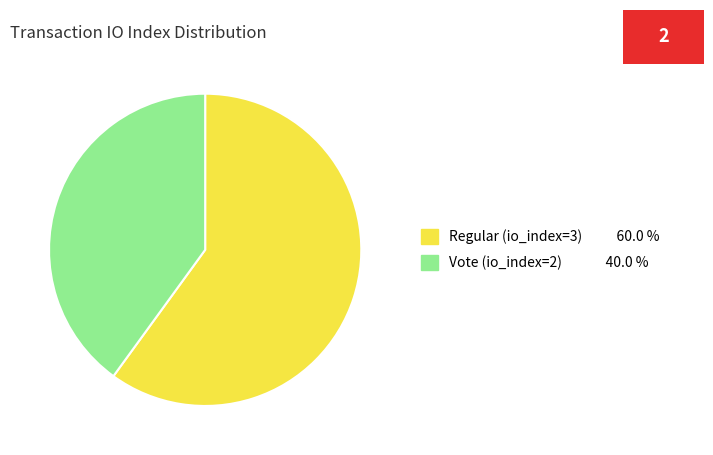

Rank the categories by value from highest to lowest.

Regular (io_index=3), Vote (io_index=2)